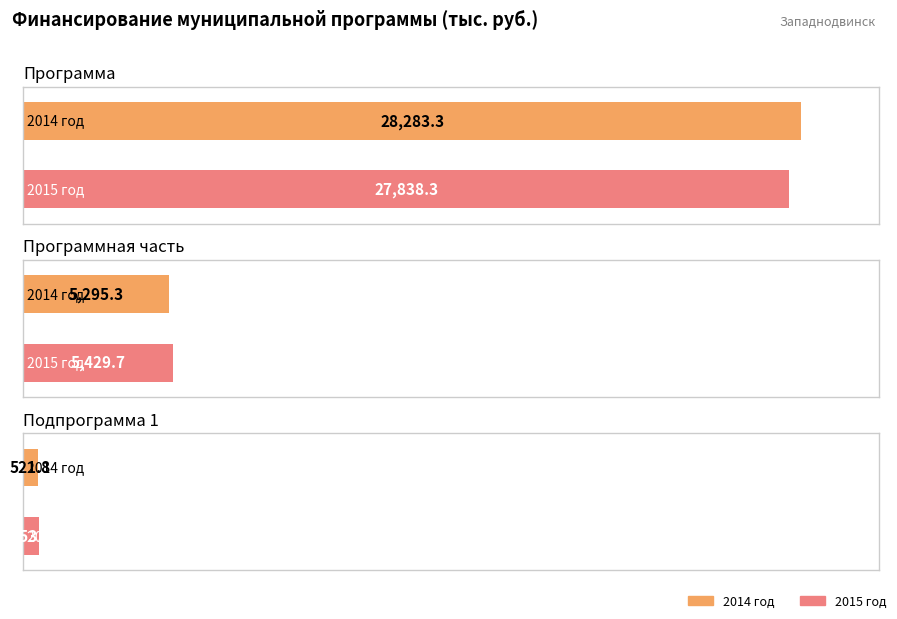

Are the bars horizontal?

Yes